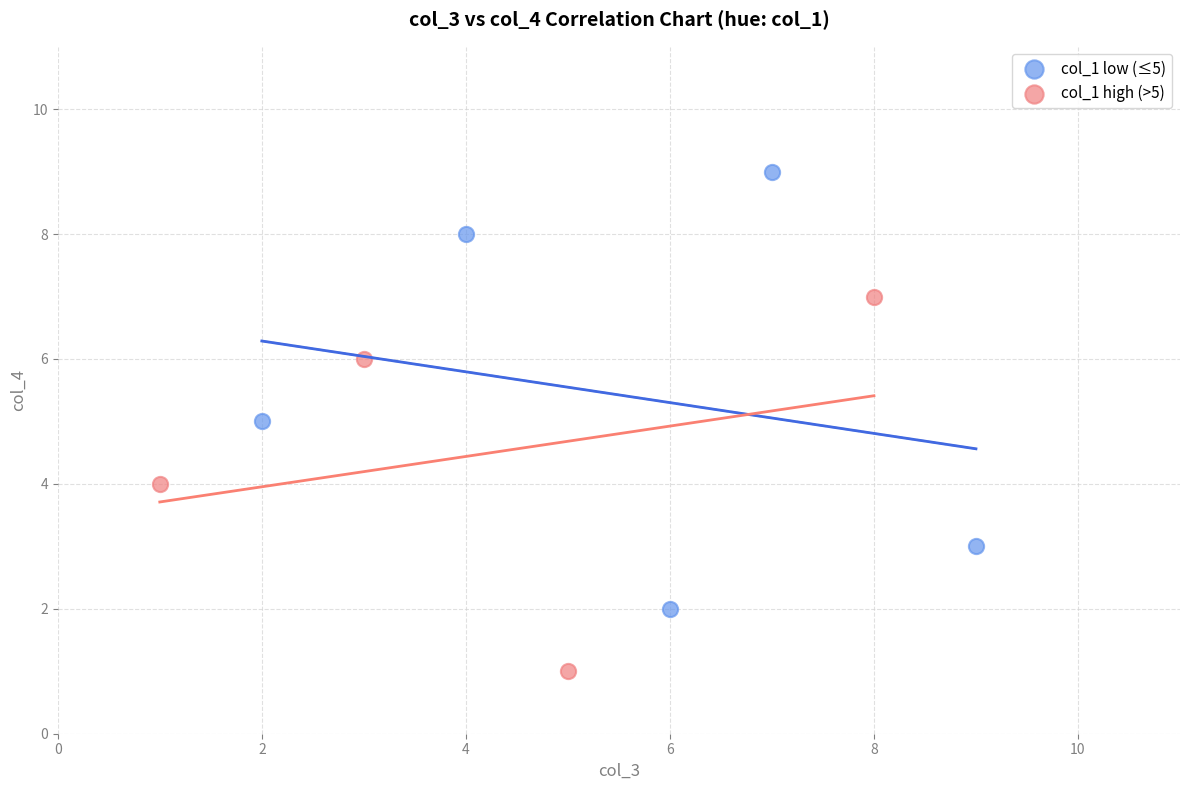

Which series reaches the minimum Y coordinate?

col_1 high (>5)